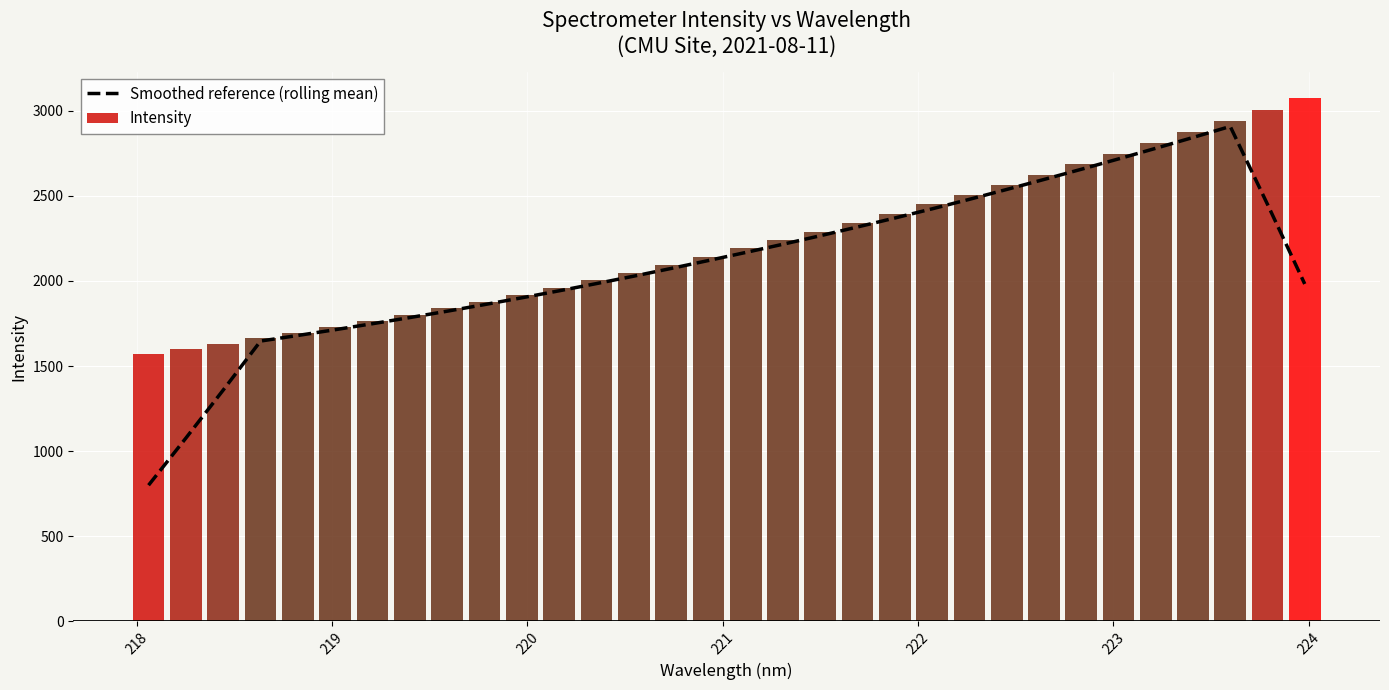

How many data points are less than 2120?

16